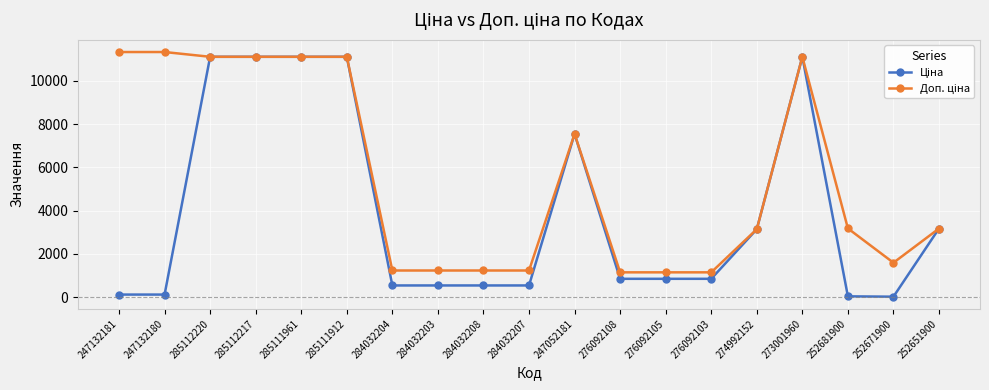

At how many categories does at least one series exceed 10852?

7